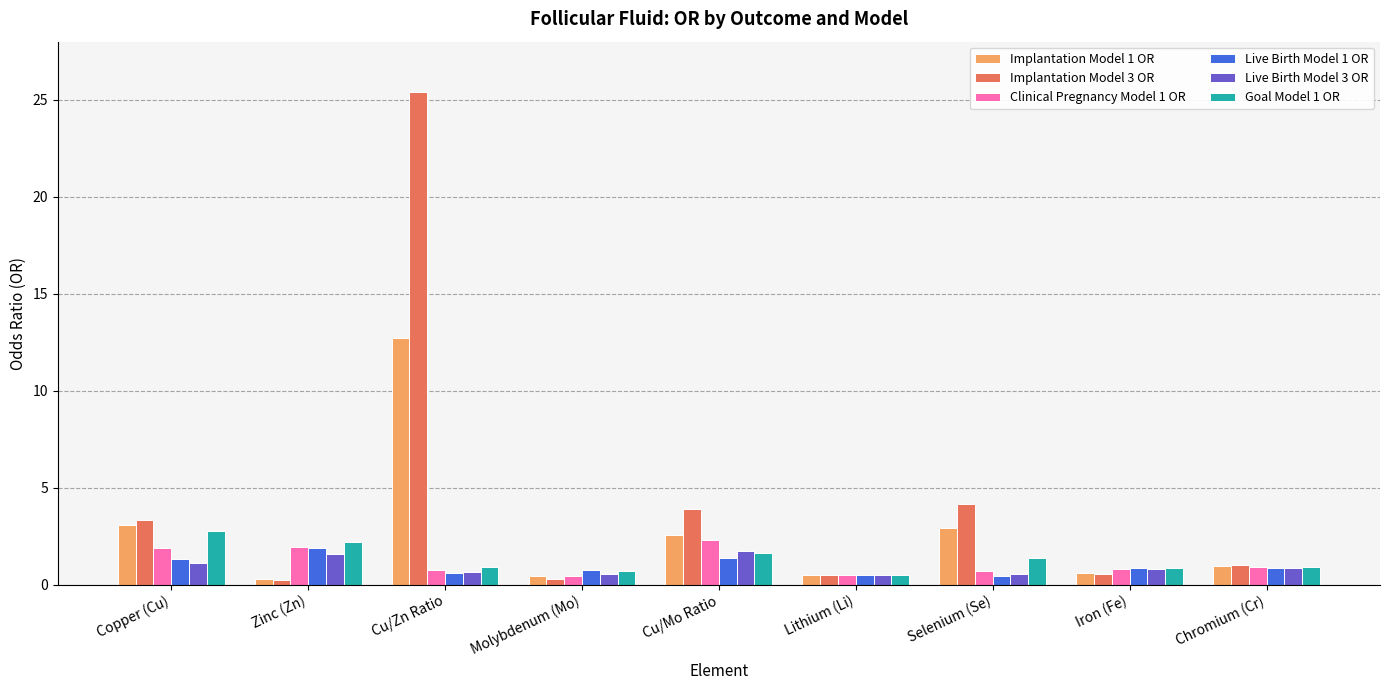

The value of Goal Model 1 OR at Selenium (Se) is 1.4. True or false?

True